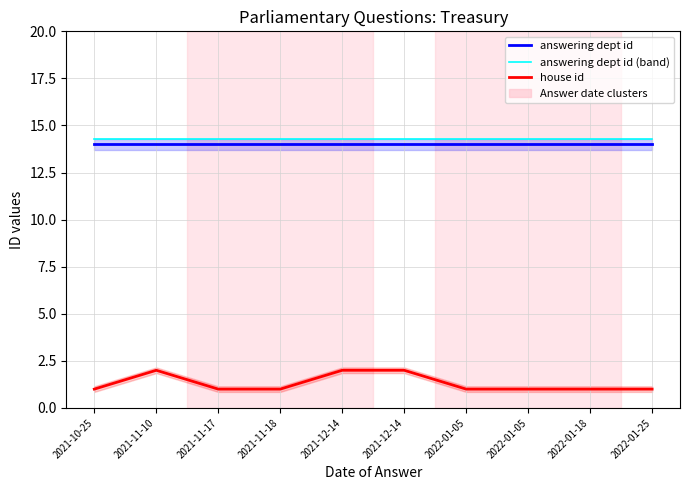

What is the average value of the answering dept id (band) series?

14.3